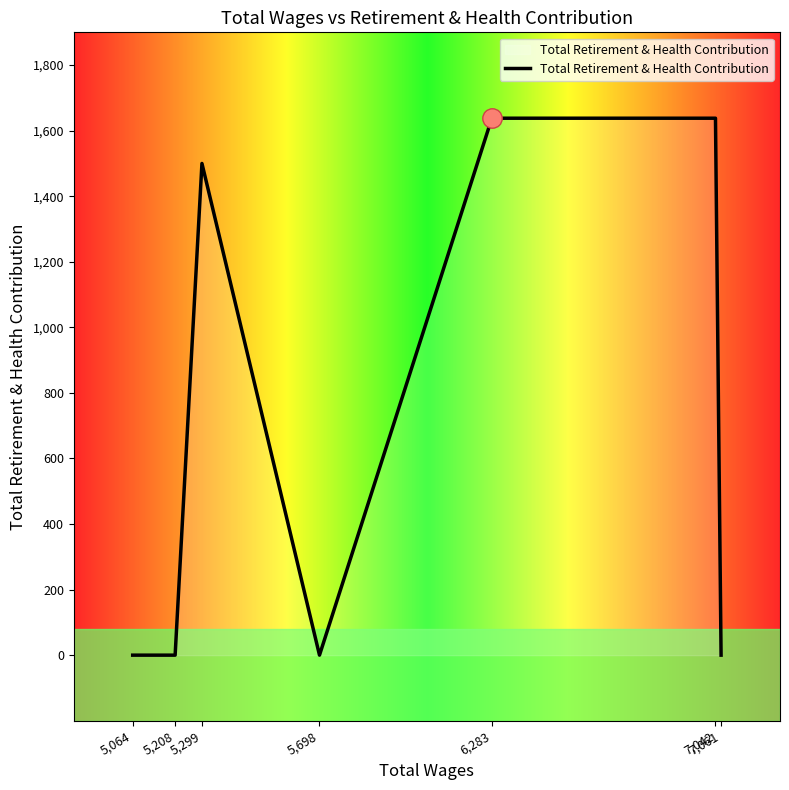

What is the maximum value shown in the chart?

1638